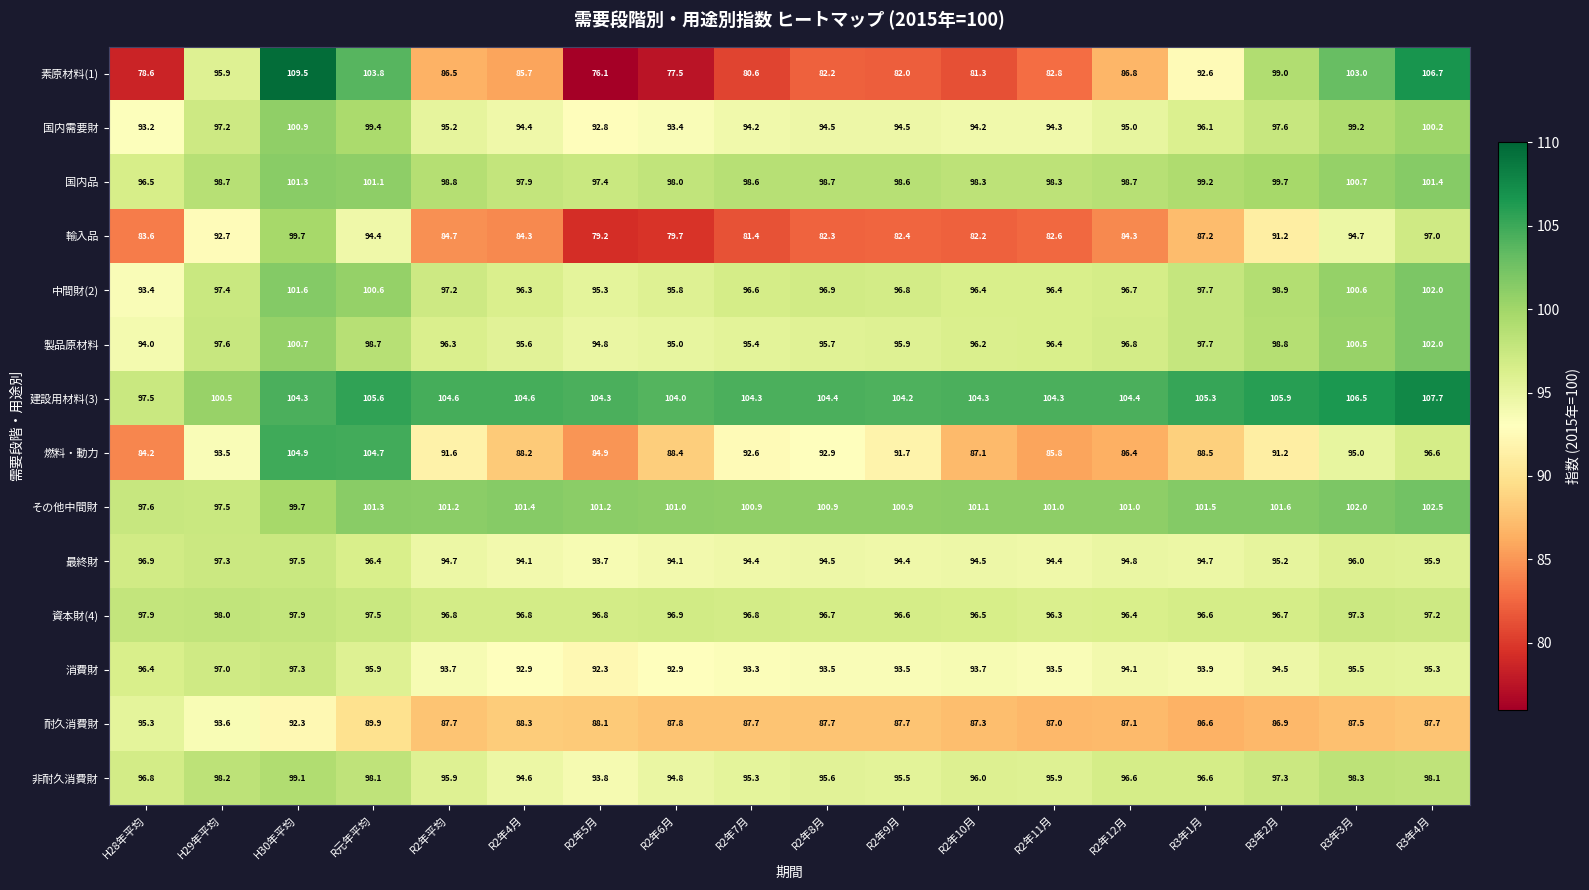

Where does the 最終財 series first go above 94?

H28年平均